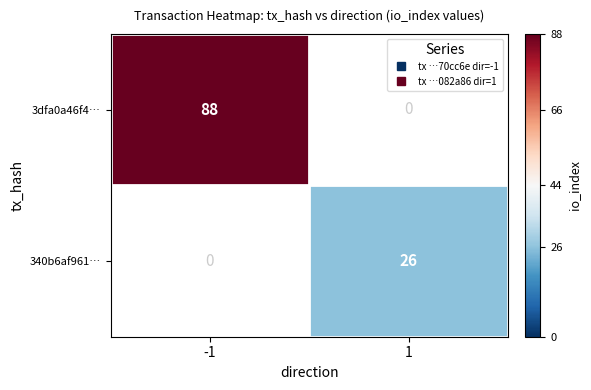

What is the smallest value displayed?

26.0